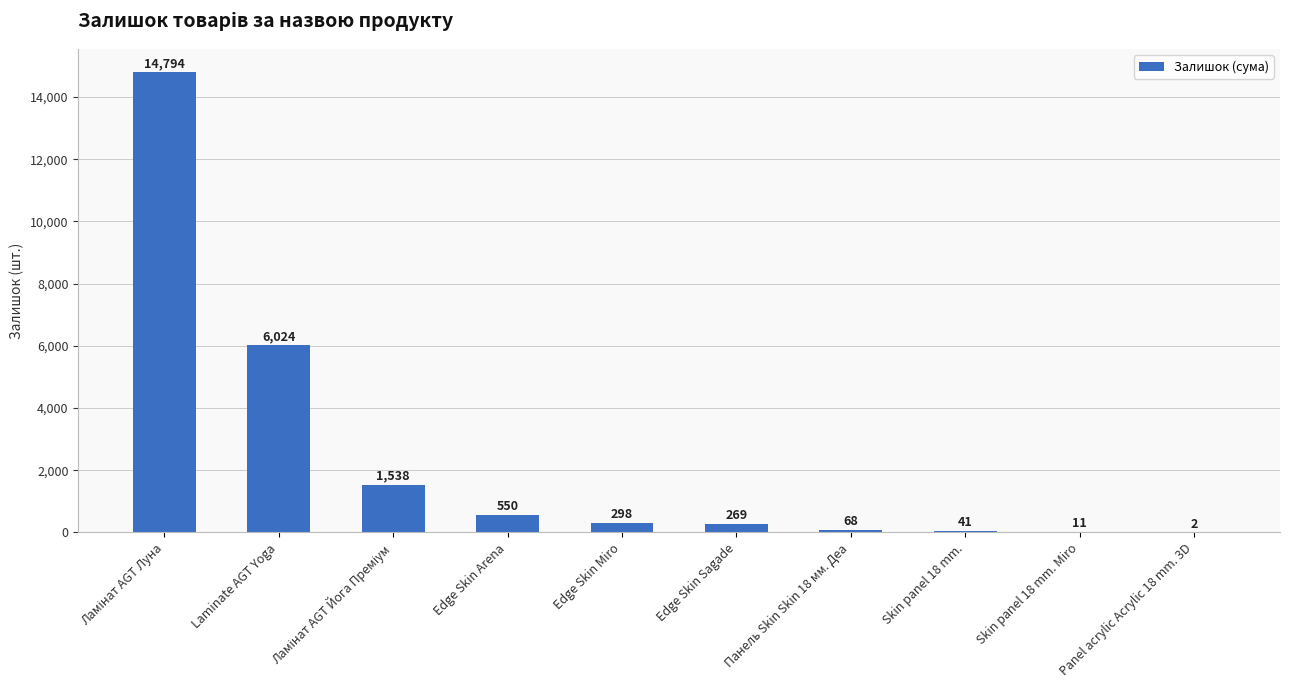

At which label is the value closest to 7398?

Laminate AGT Yoga